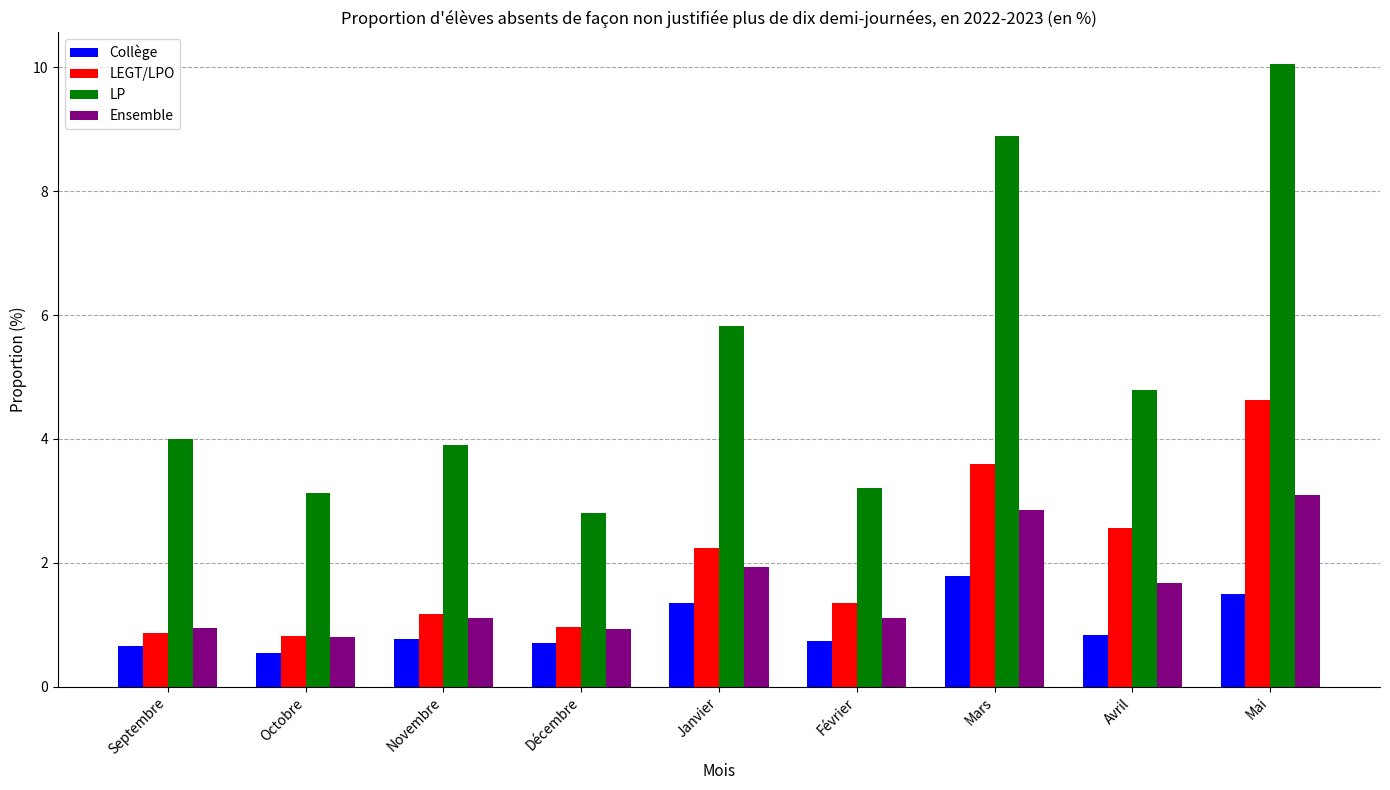

True or false: LP has a value of 13.3 at Mai.

False